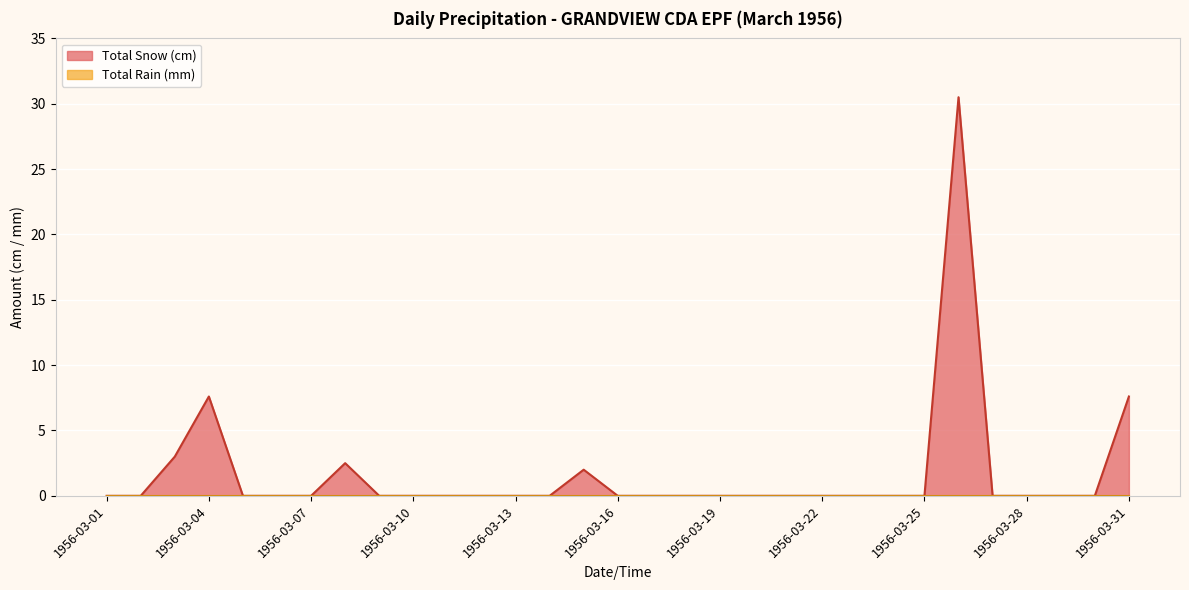

What is the greatest value displayed?

30.5